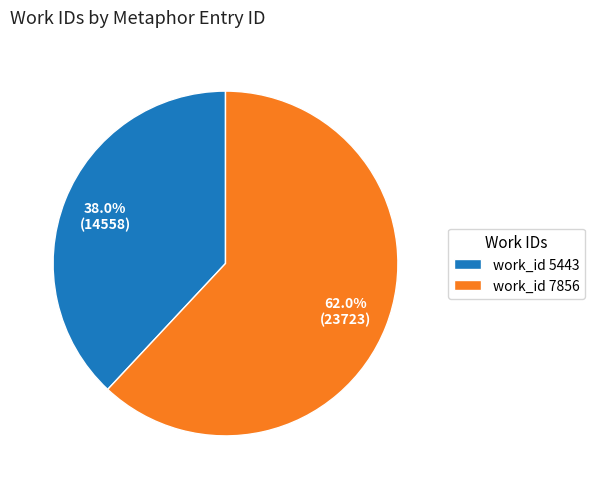

Is work_id 7856 the majority of the pie?

Yes